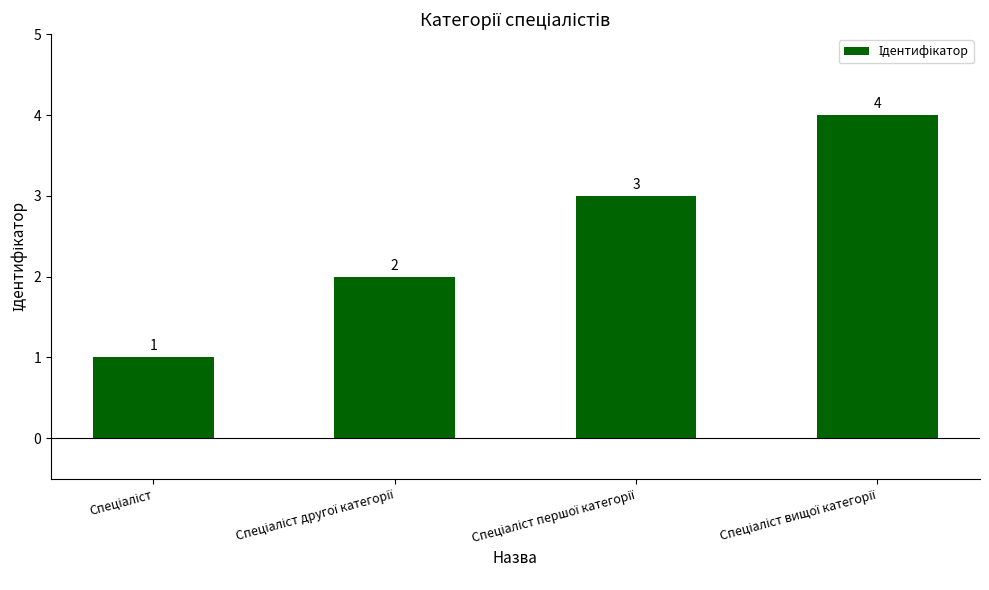

How many categories are shown in the chart?

4